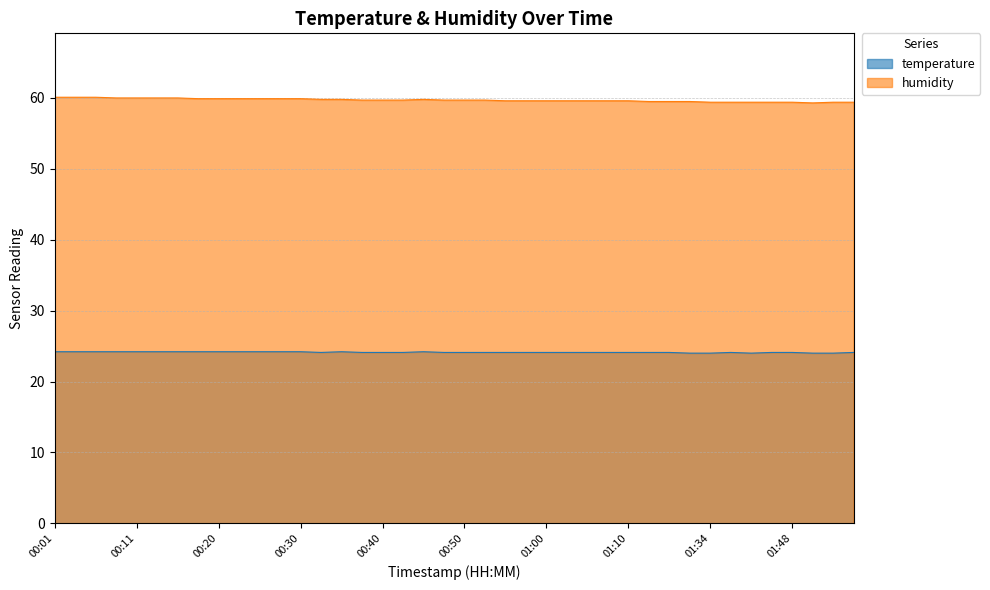

What is the sum of the humidity values at 00:35 and 01:40?

119.2